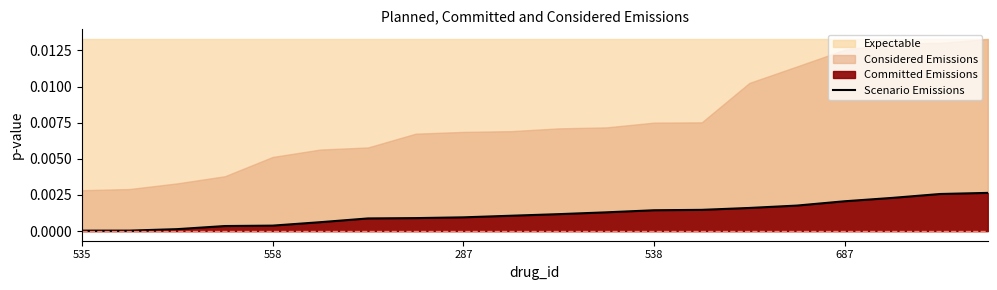

Is it true that Scenario Emissions equals 0.0 at 535?

True